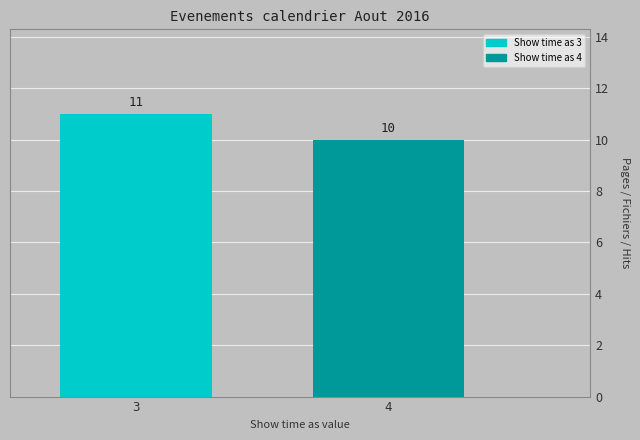

Reading left to right, what are all the values shown in this chart?

11	10